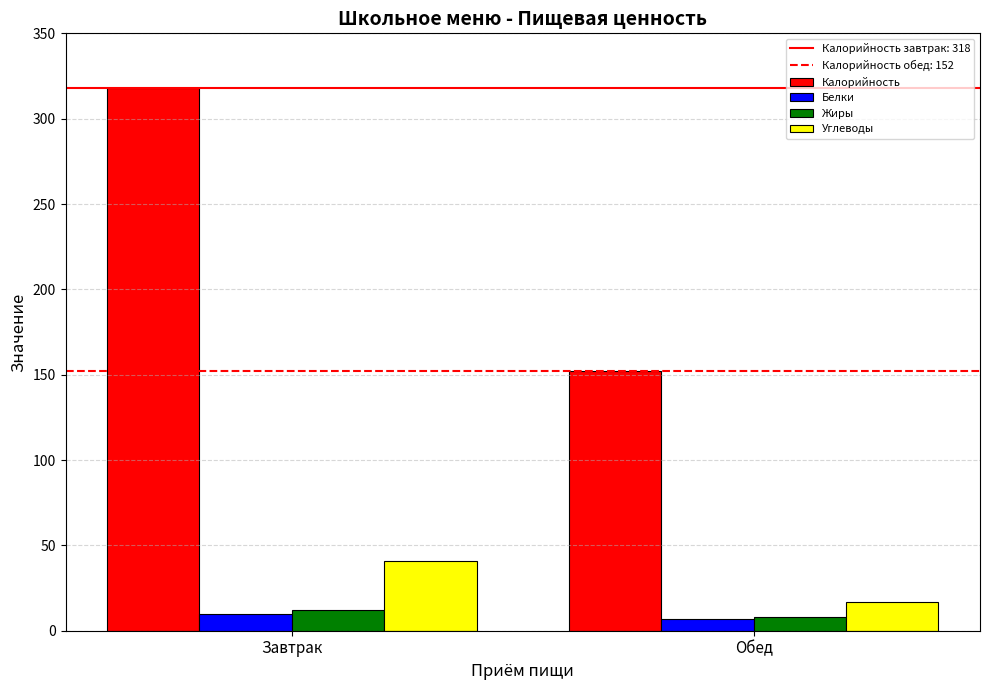

Count the Жиры values in the range 8 to 12.

2